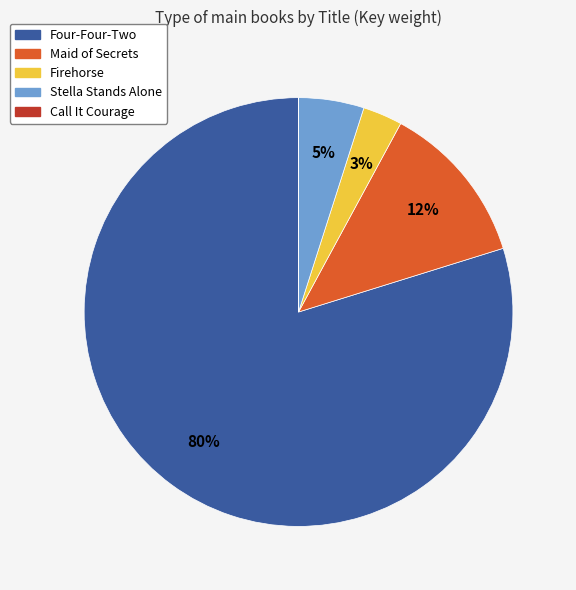

To the nearest percent, what is the average slice percentage?

20%